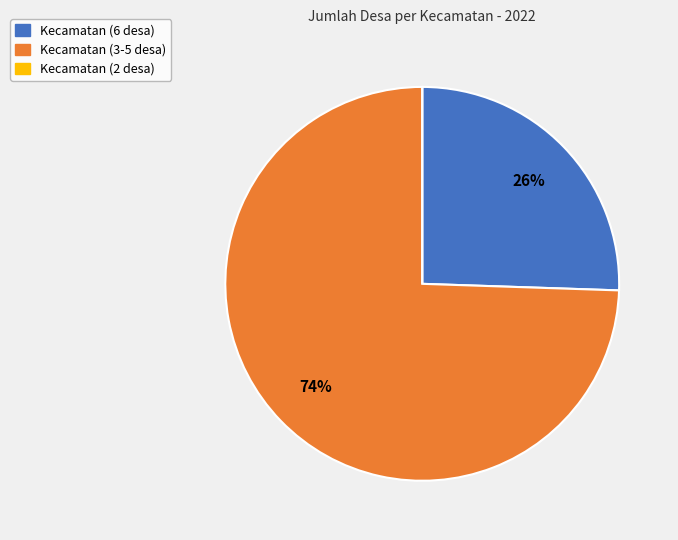

To the nearest percent, what is the average slice percentage?

33%